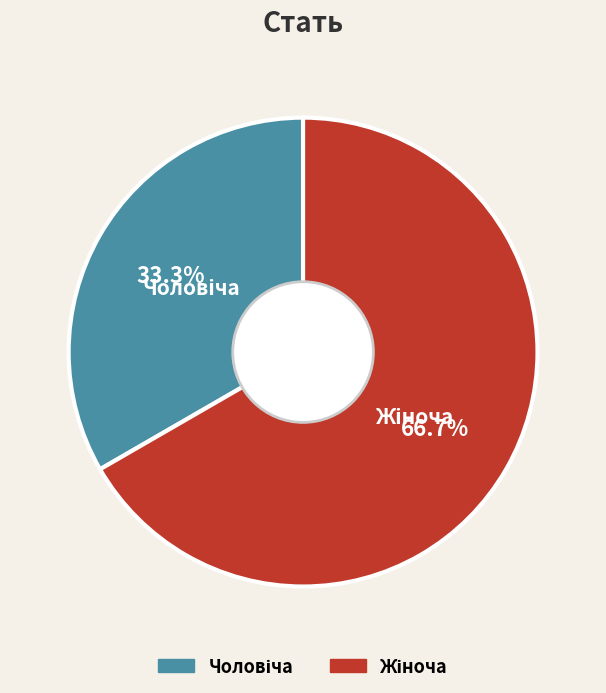

Is there a majority slice in this chart?

Yes